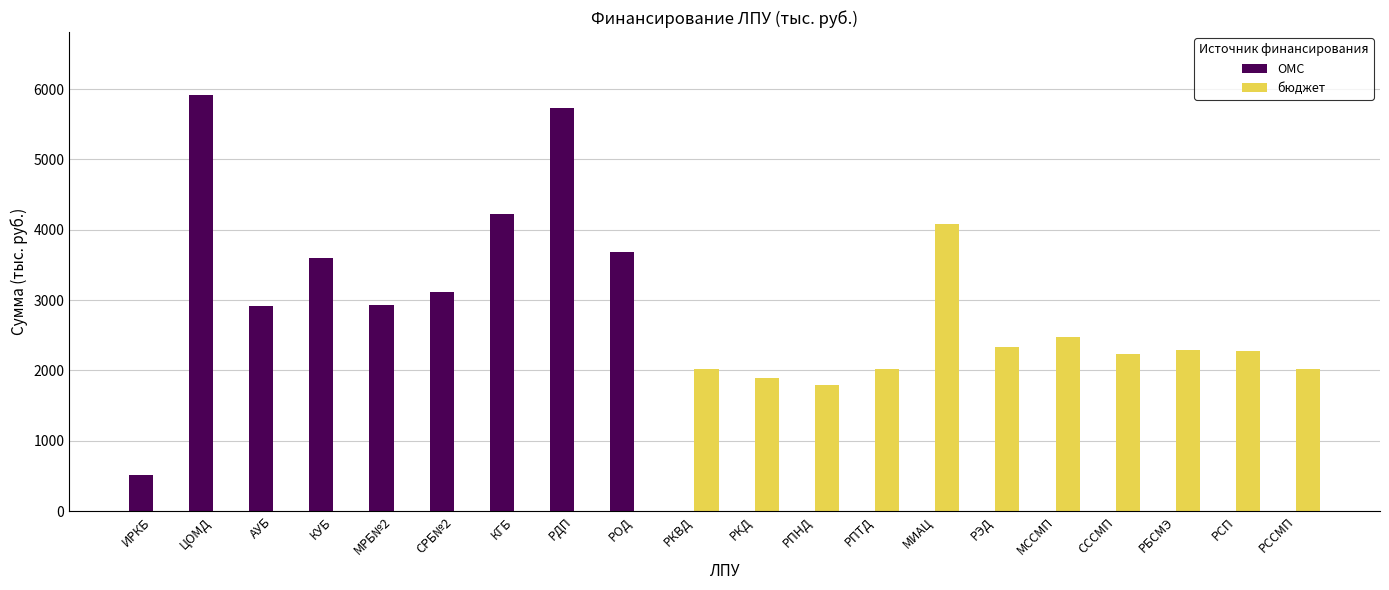

Is it true that бюджет equals 625.6 at РПТД?

False